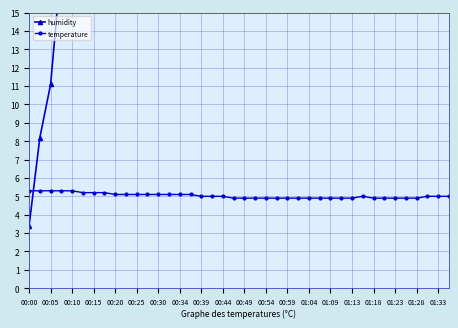

Which category has the lowest value across all series?

00:00